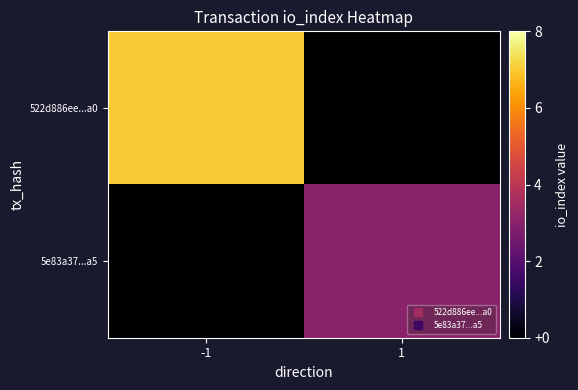

Reading left to right, what are all the values shown in this chart?

522d886ee...a0: -1=7.0	1=0.0
5e83a37...a5: -1=0.0	1=3.0